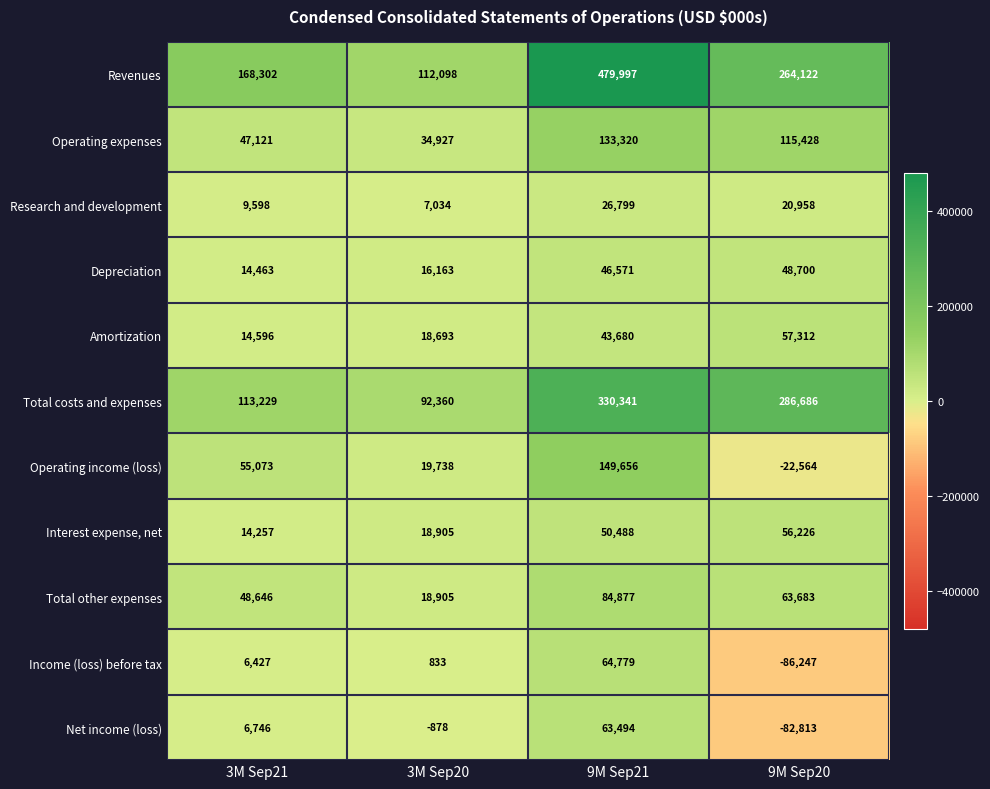

Rank the categories by Total costs and expenses value from lowest to highest.

3M Sep20, 3M Sep21, 9M Sep20, 9M Sep21